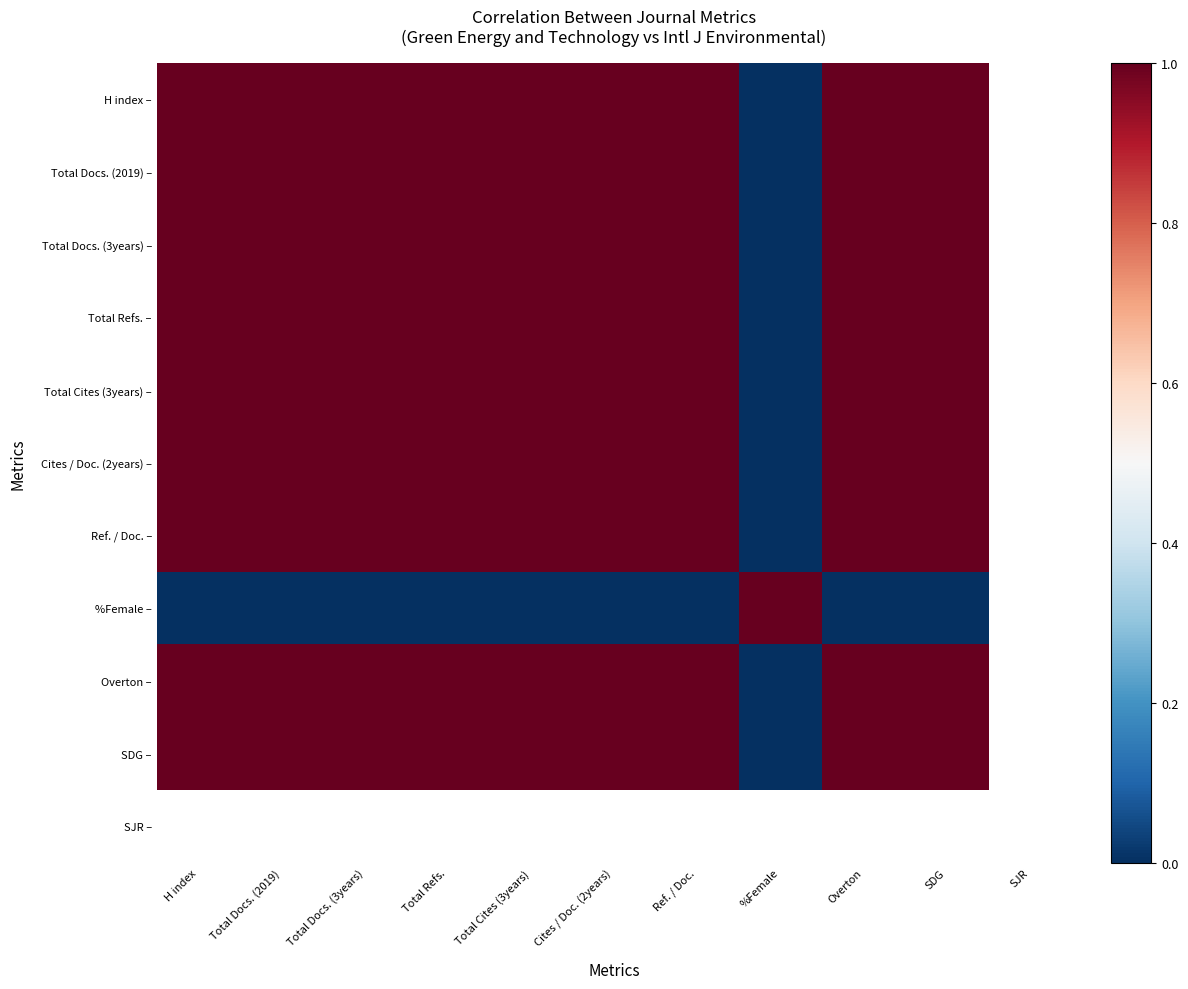

What is the sum of the Ref. / Doc. – values at Total Docs. (3years) and Ref. / Doc.?

2.0